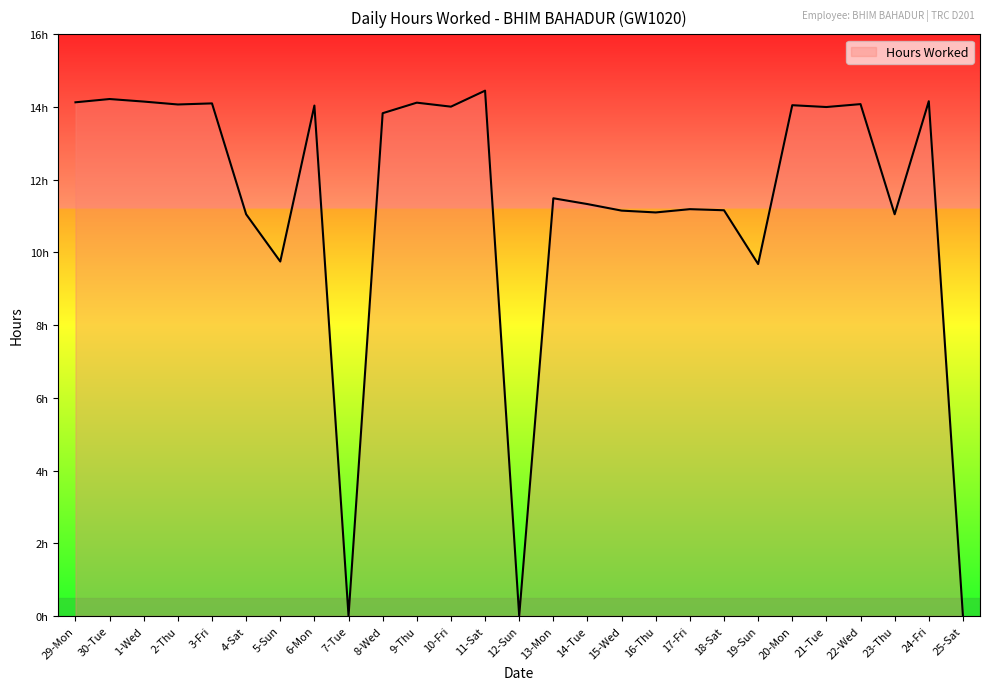

How many categories are shown in the chart?

27